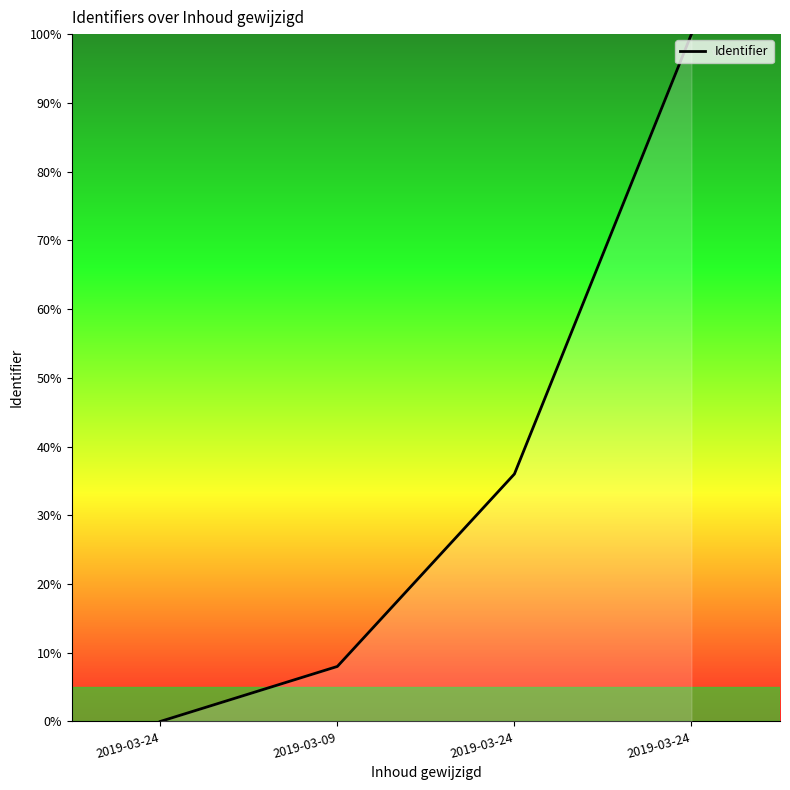

Count the number of data series in this chart.

1